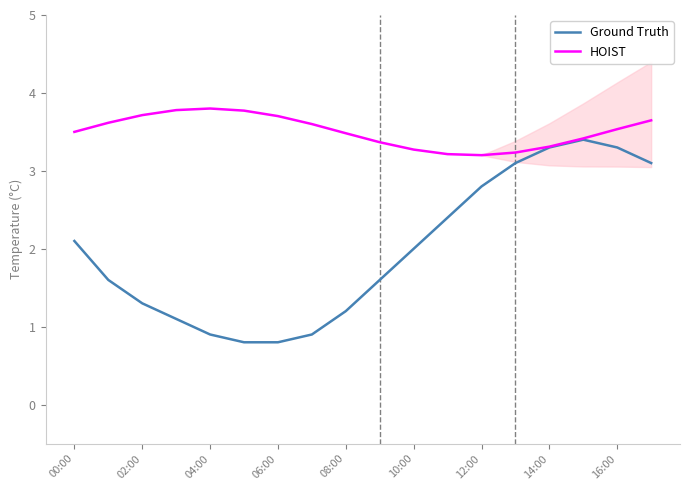

What is the lowest value of the HOIST series?

3.2